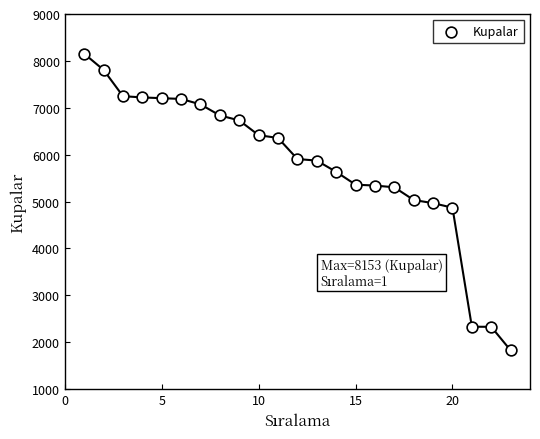

What is the range of X values (max minus min)?

22